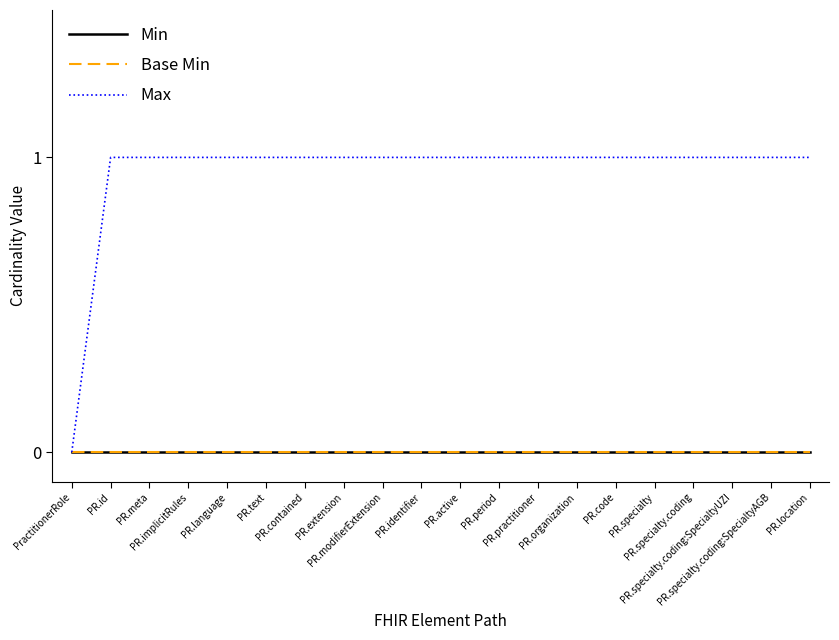

What is the difference between the maximum and minimum values in the Max series?

1